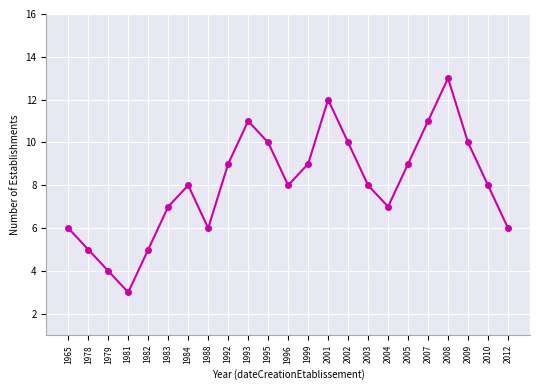

At which category does the data reach its first local valley?

1981